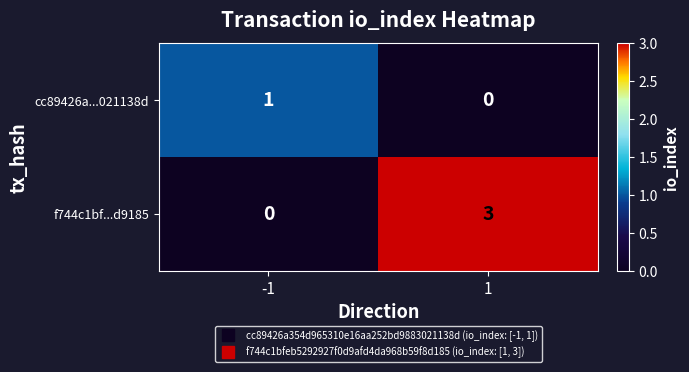

Which series has the largest total across all categories?

f744c1bf...d9185